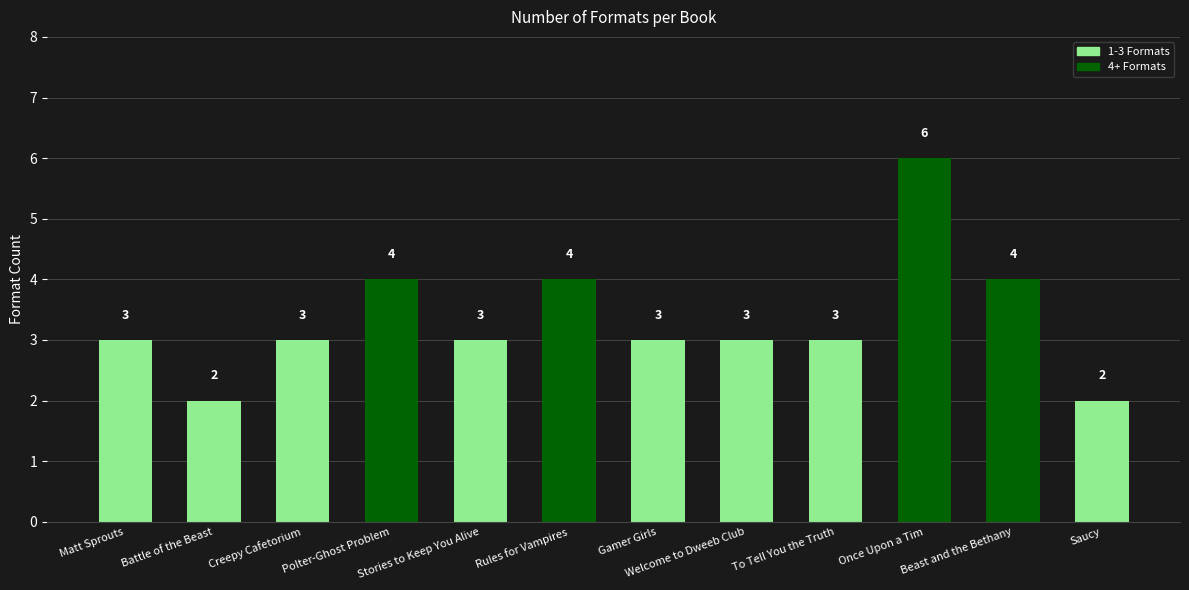

What is the value of the 4th bar from the left?

4